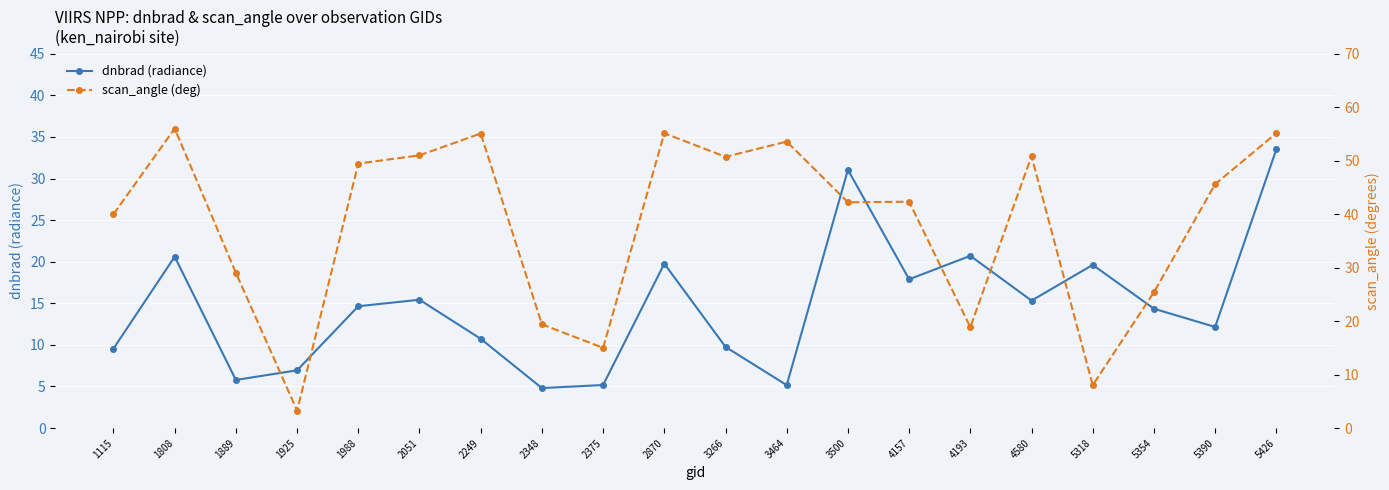

Reading right to left, transcribe all the data shown in this chart.

dnbrad (radiance): 33.5	12.2	14.4	19.6	15.3	20.7	17.9	31.0	5.2	9.8	19.8	5.2	4.8	10.7	15.4	14.6	6.9	5.8	20.6	9.6
scan_angle (deg): 55.1	45.6	25.4	8.0	50.8	18.9	42.3	42.2	53.6	50.7	55.1	15.0	19.4	55.1	51.0	49.5	3.3	29.0	56.0	40.0